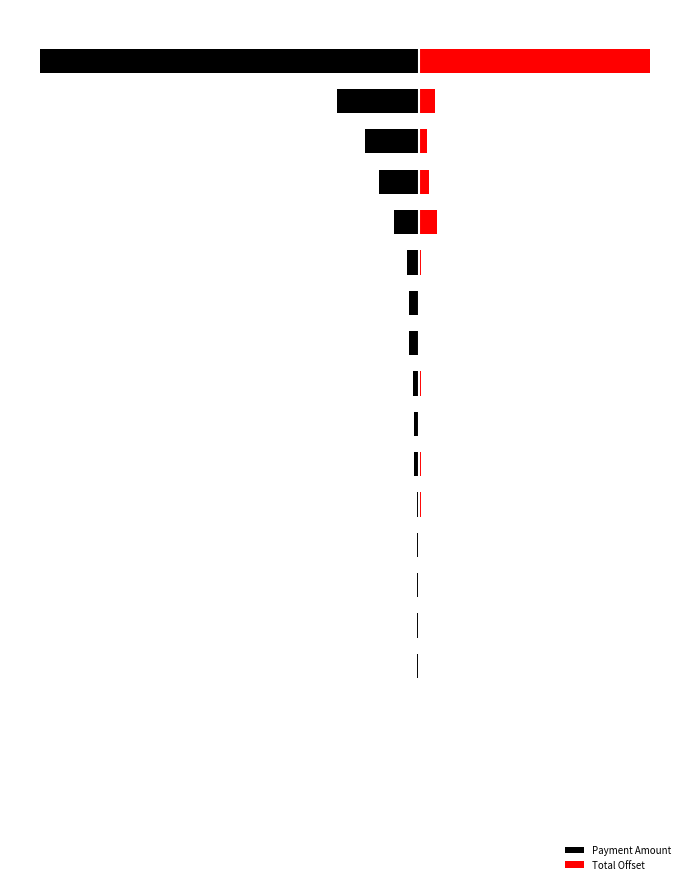

What is the minimum value shown in the chart?

-17000293.4